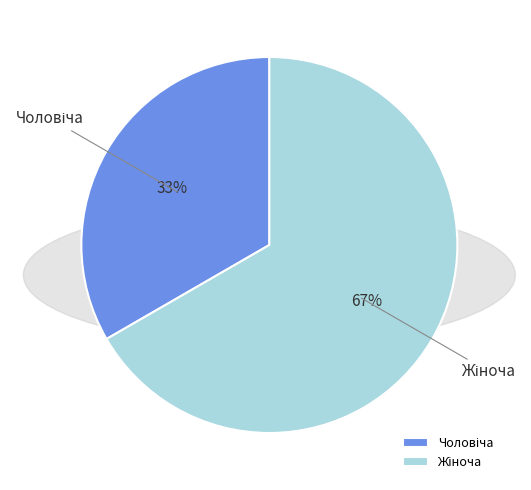

To the nearest percent, what is the average slice percentage?

50%